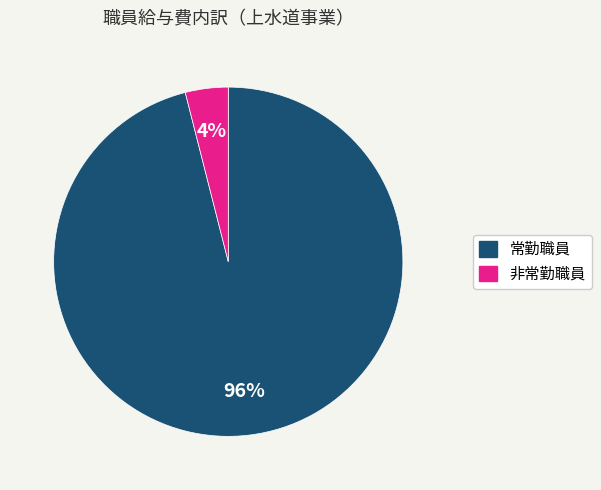

Is there a majority slice in this chart?

Yes